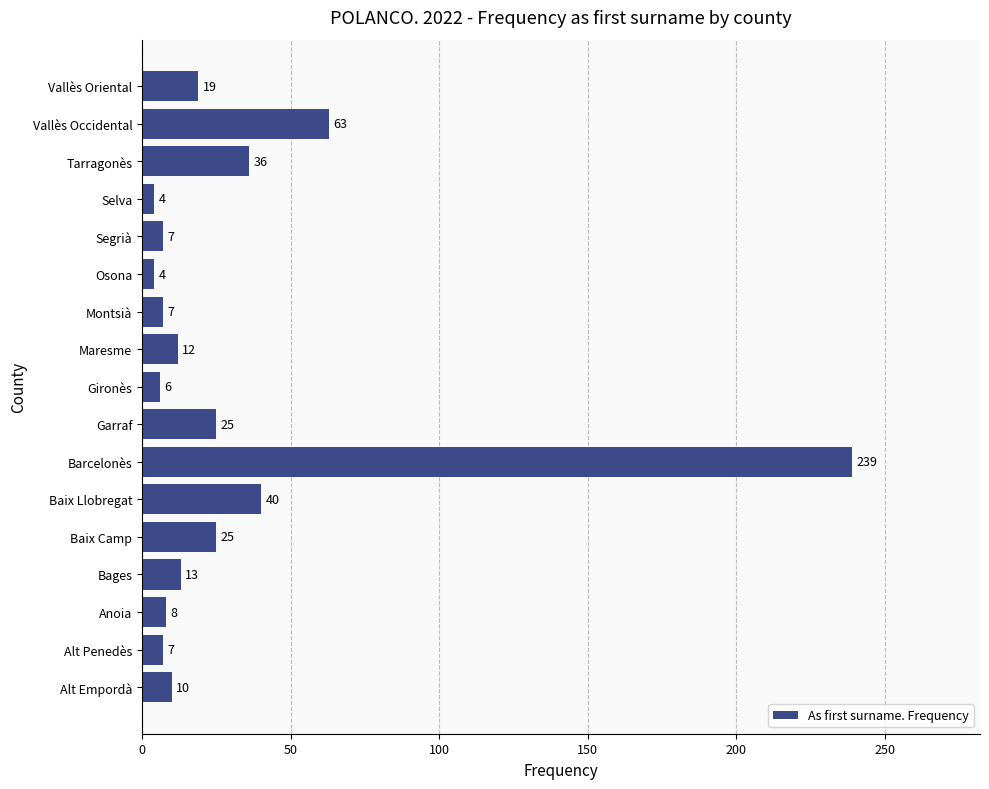

Is it true that the value at Bages is 13?

True